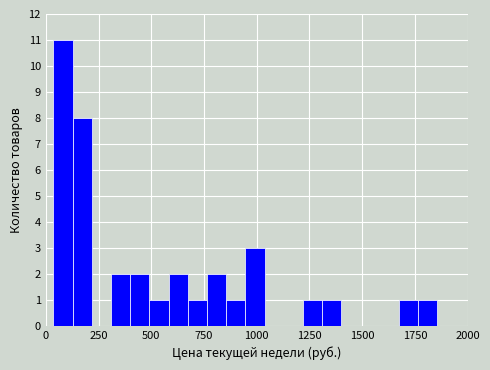

Read against the x-axis, roughly where is the centre of the tallest bar?

100